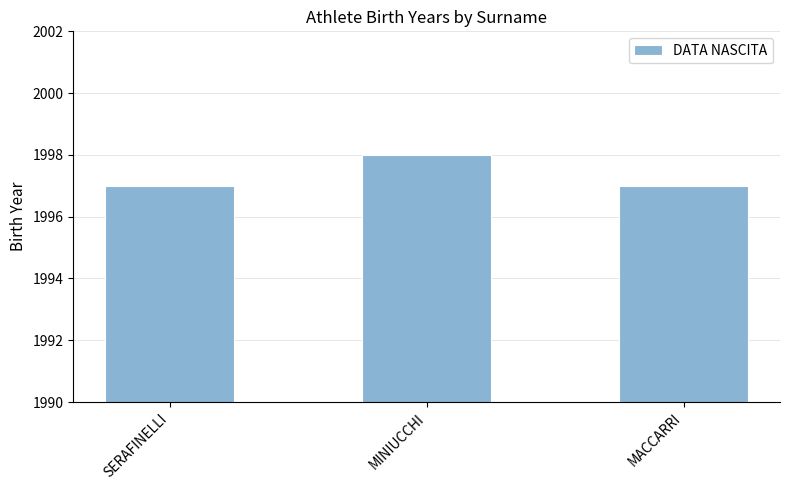

The chart shows a value of 981 at SERAFINELLI. True or false?

False